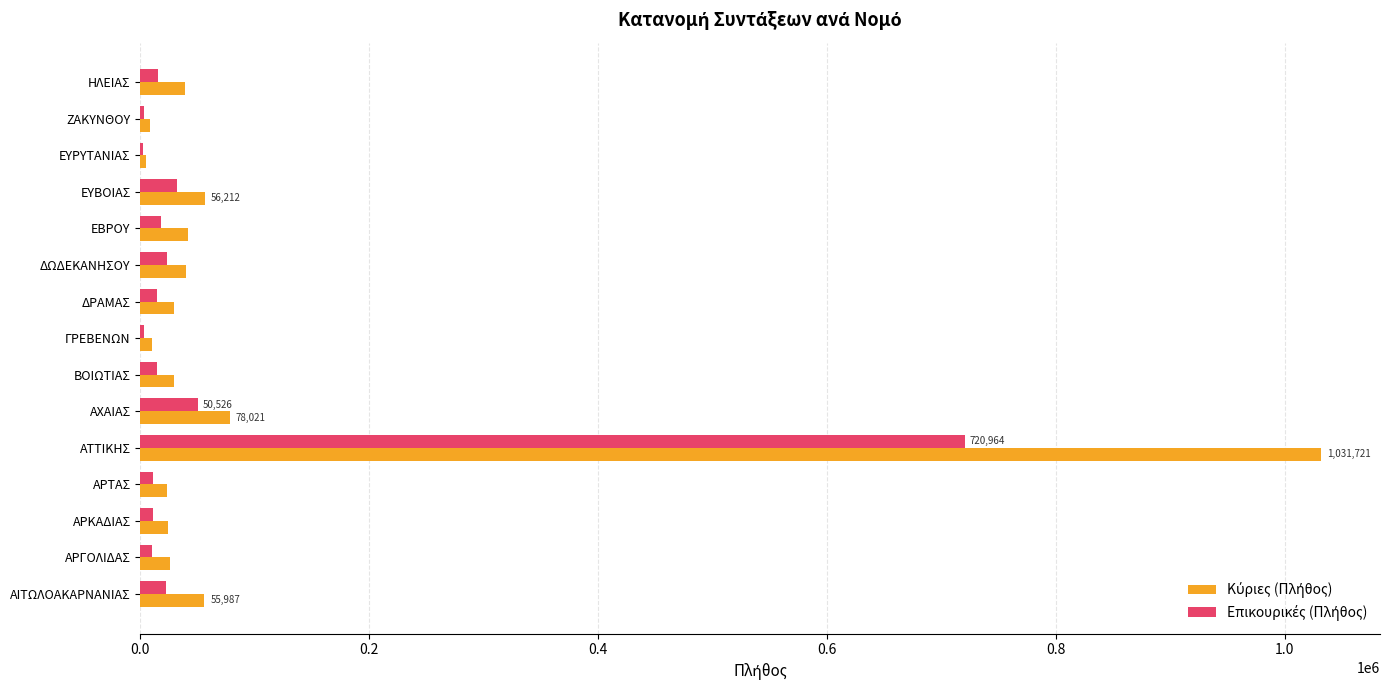

What is the maximum value shown in the chart?

1031721